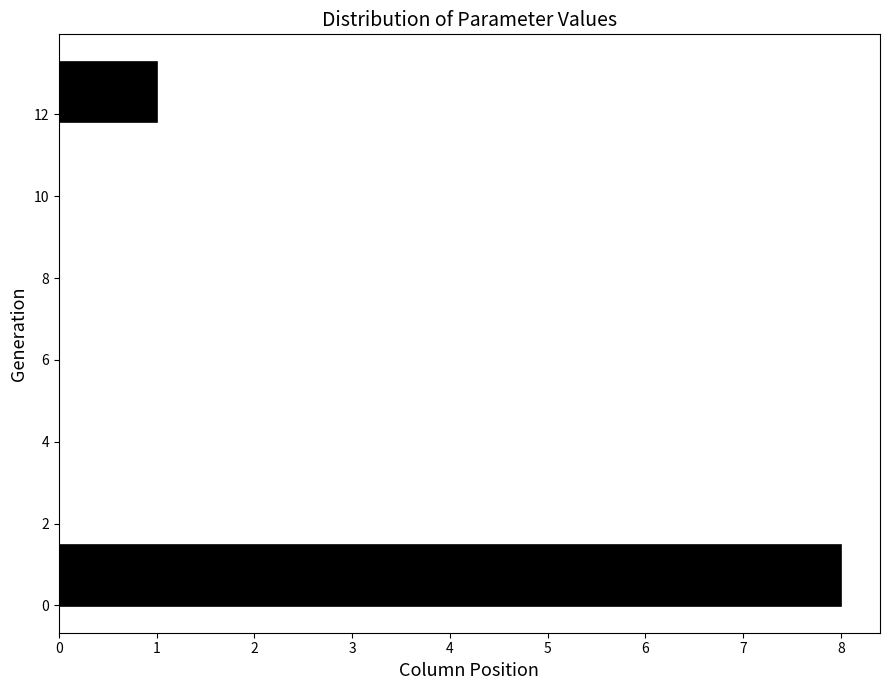

Which range on the y-axis has the longest bar?

0.0 to 1.4